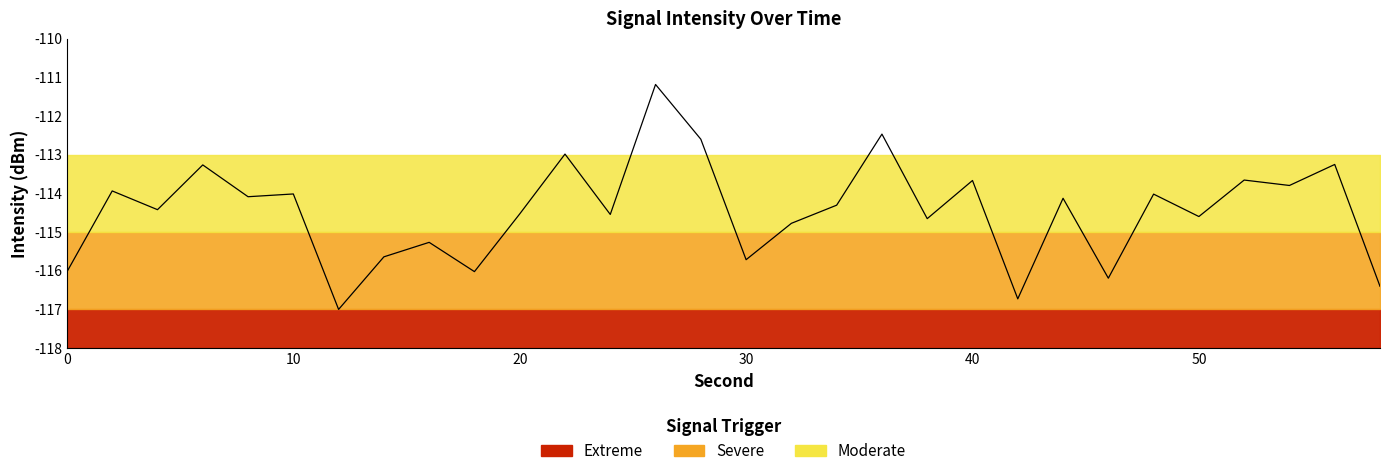

What value does the data have at 52?

-113.7